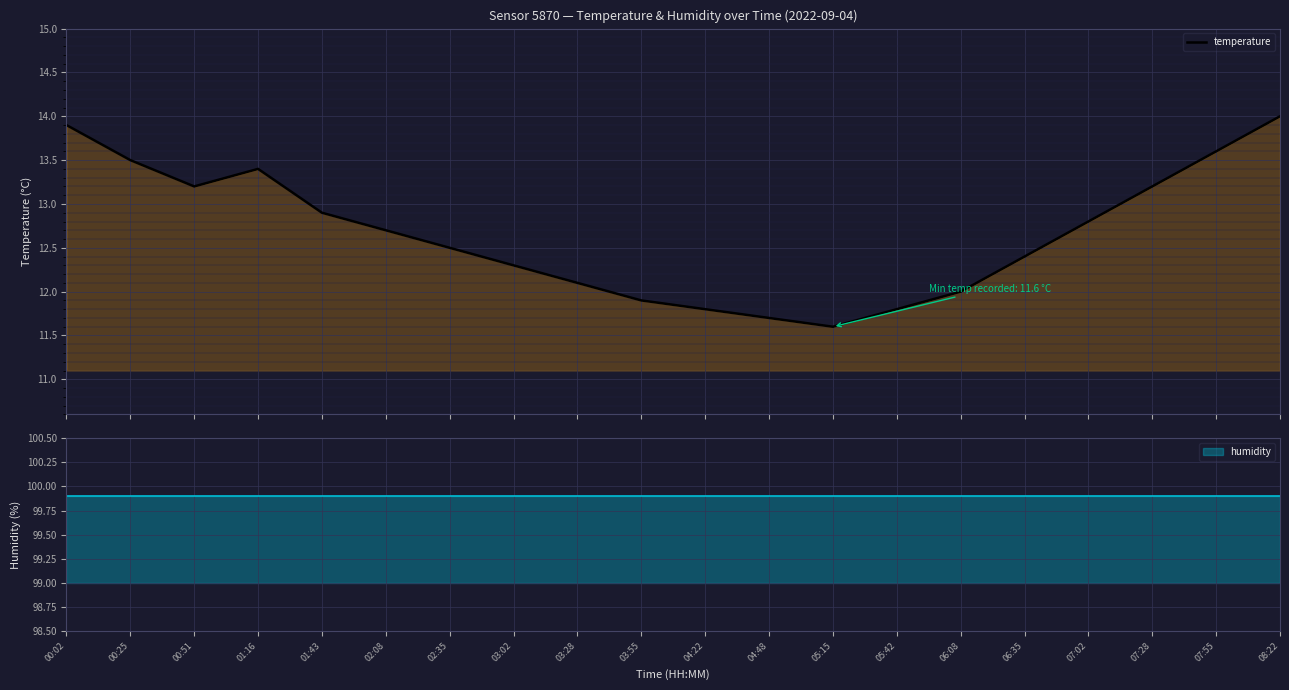

How many data points are above 12?

14